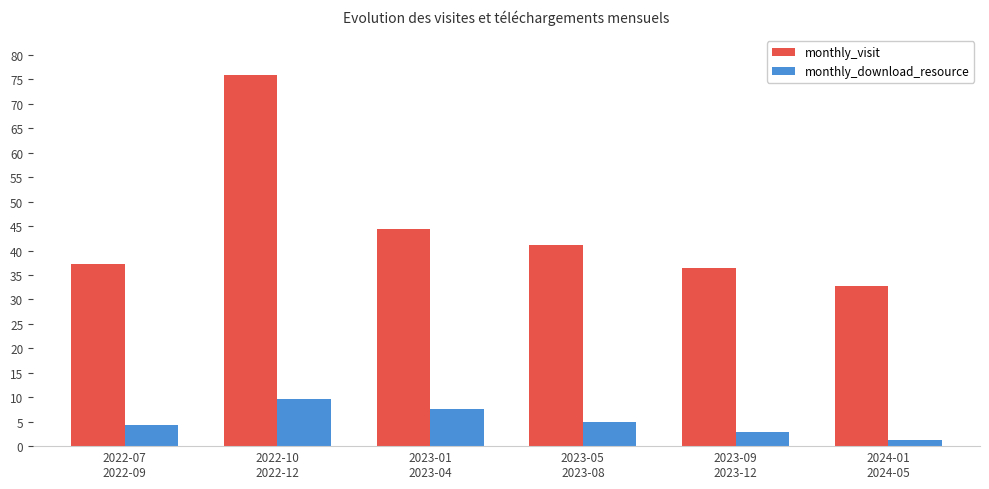

At how many categories does at least one series exceed 31?

6